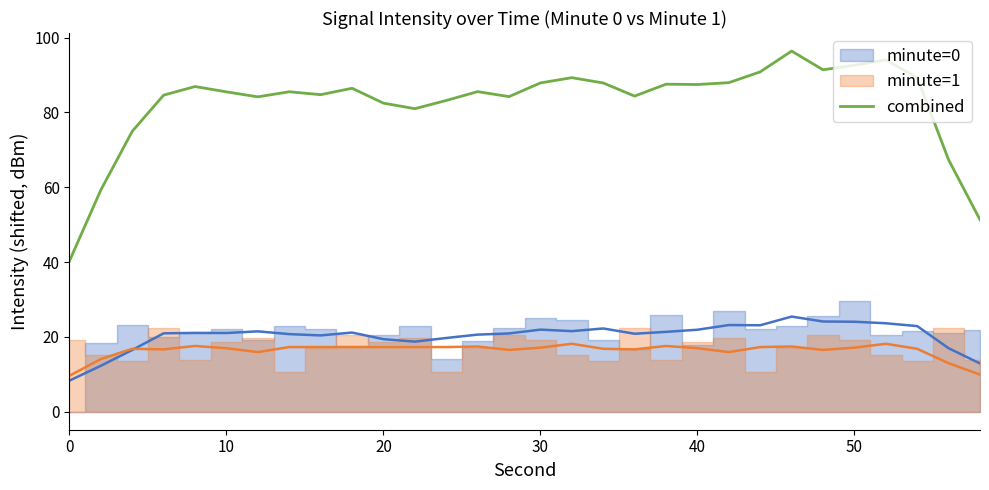

The combined series shows 40.3 at 0. True or false?

True